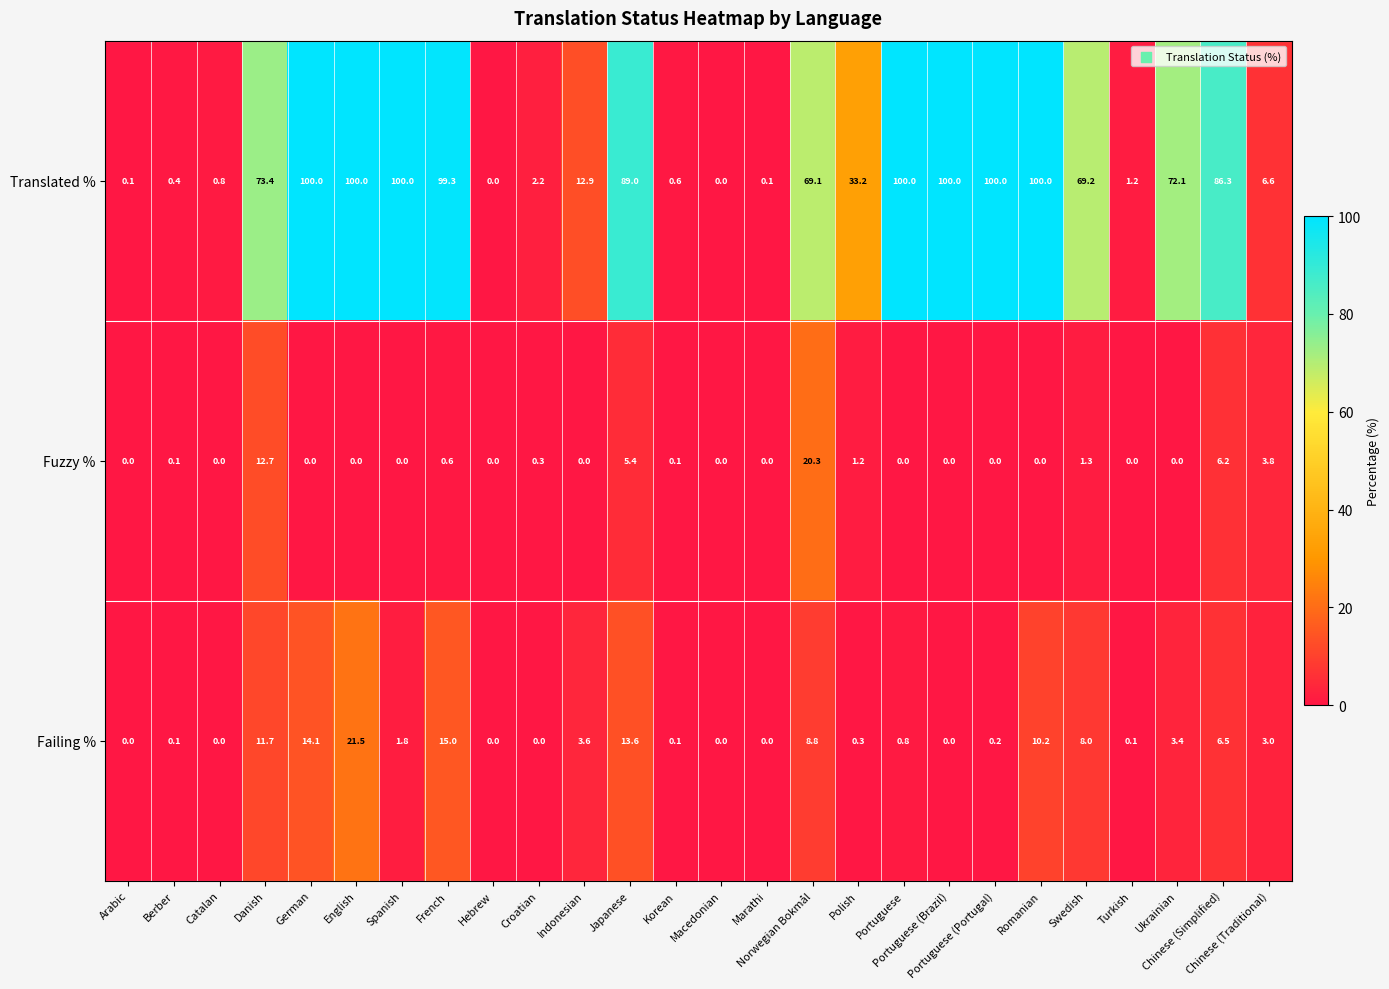

Which series has the largest total across all categories?

Translated %